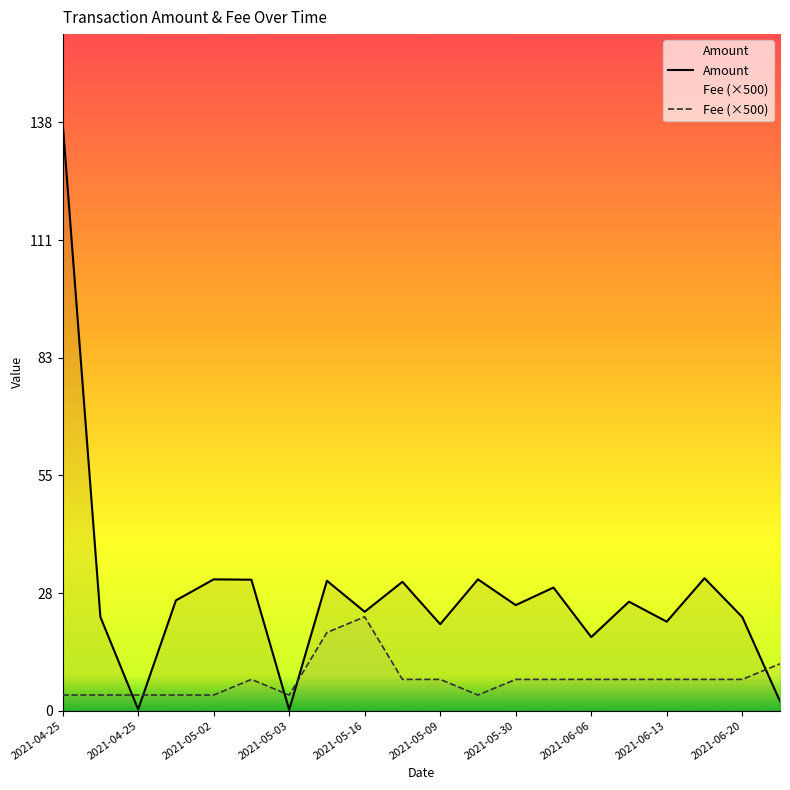

What is the sum of all Fee values?

150.7